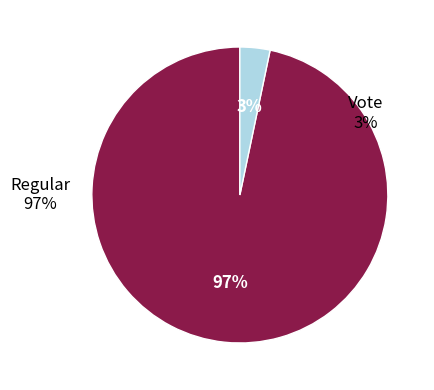

Is it true that Vote is 3% of the pie?

True